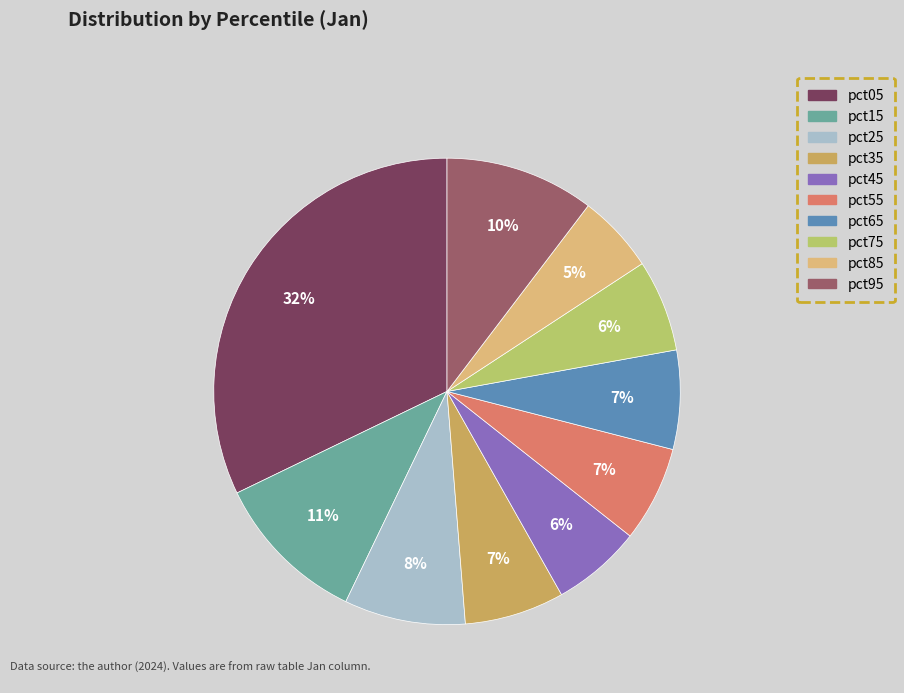

Is it true that pct65 is 7% of the pie?

True